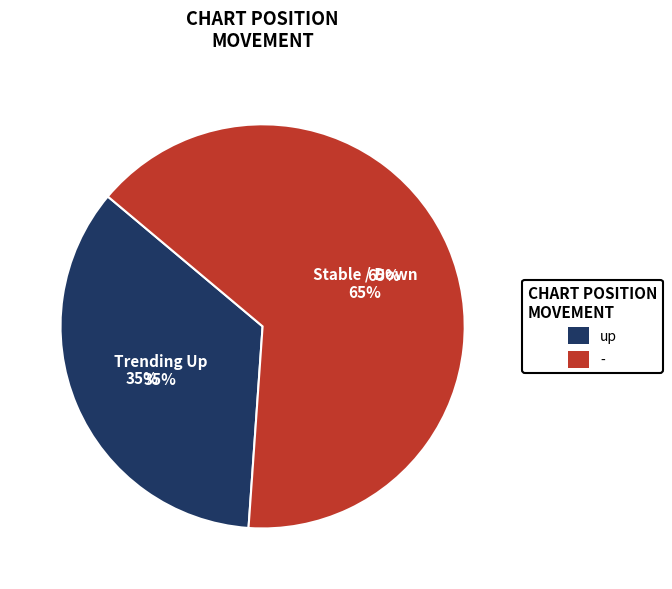

Which has a higher value, up or -?

-